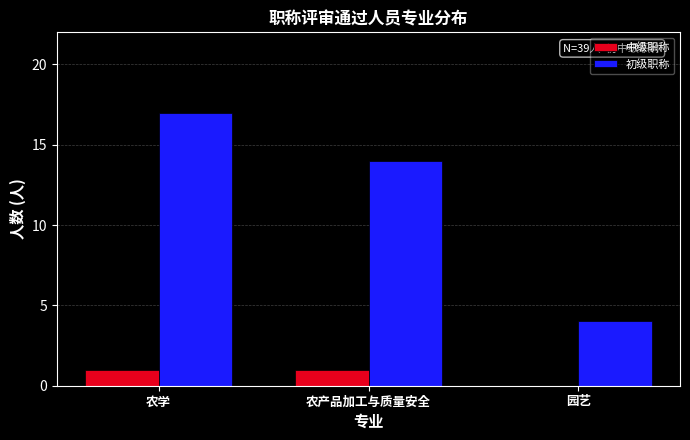

How many data points does each series have?

3